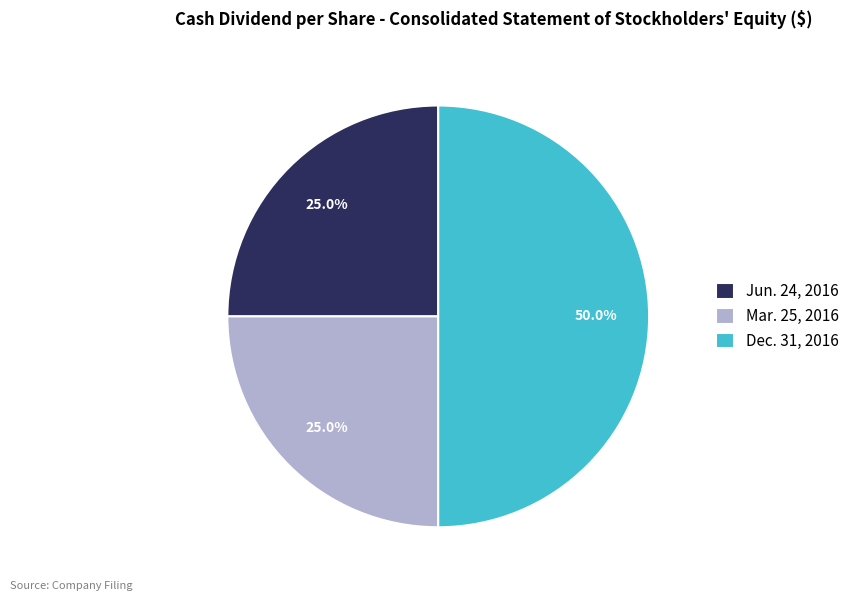

Does Jun. 24, 2016 represent more than half of the total?

No